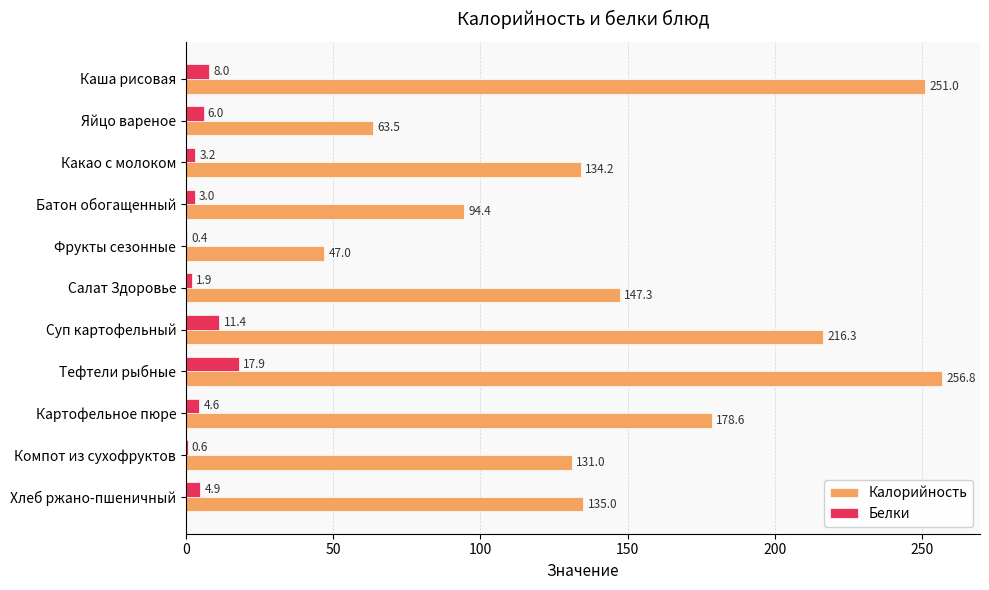

What is the sum of all Белки values?

61.9